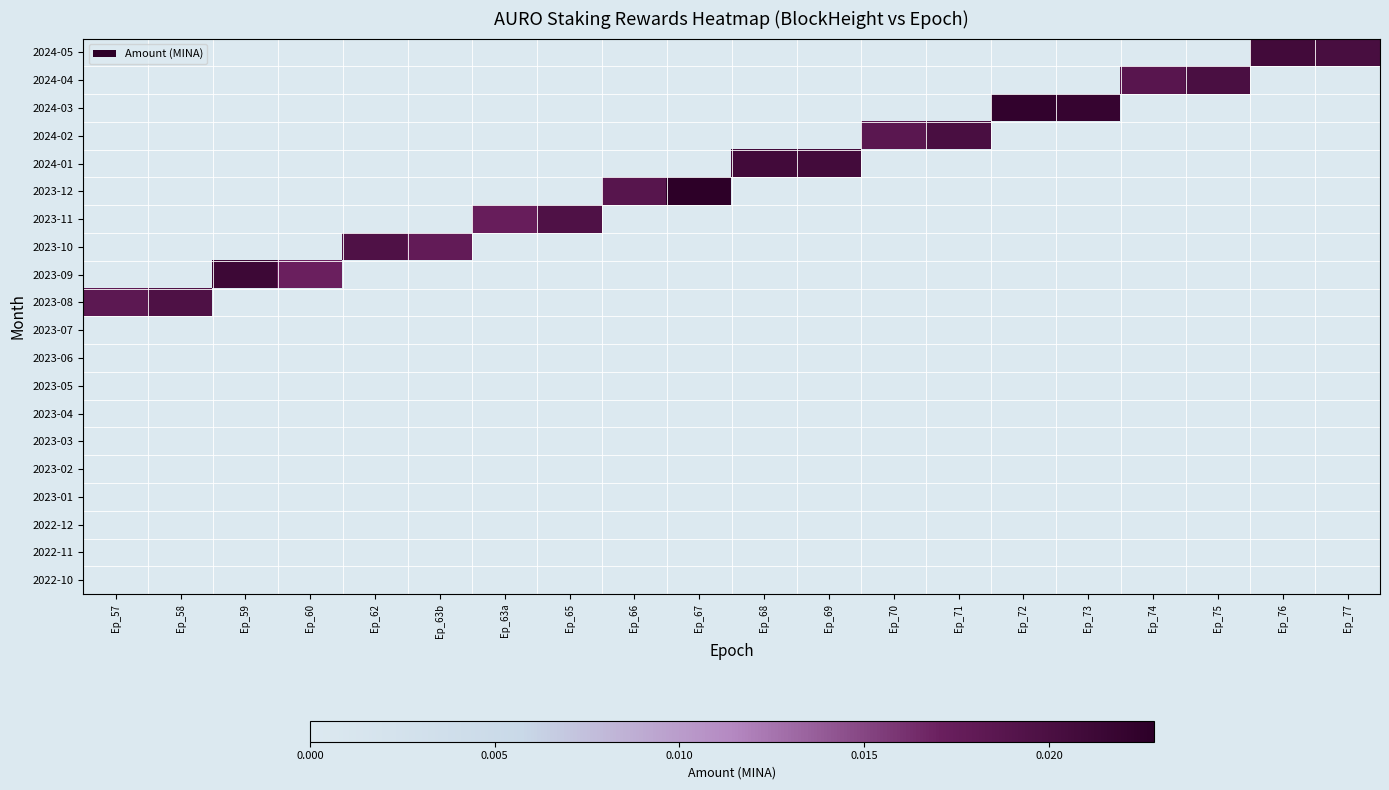

At how many categories does at least one series exceed 0?

20